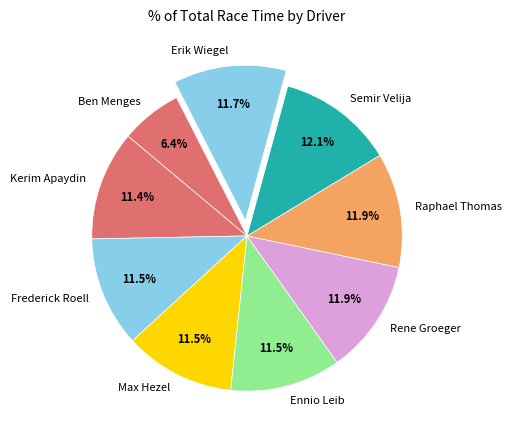

Which category has the smallest portion of the pie?

Ben Menges